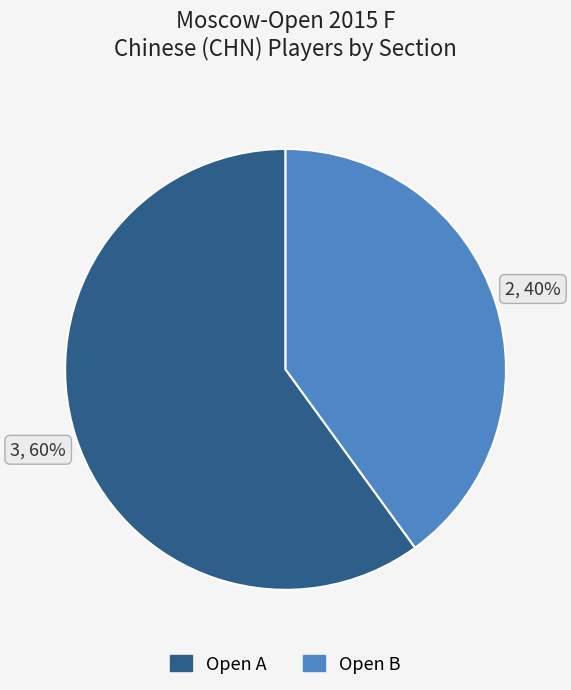

To the nearest percent, what is the combined percentage of Open A and Open B?

100%